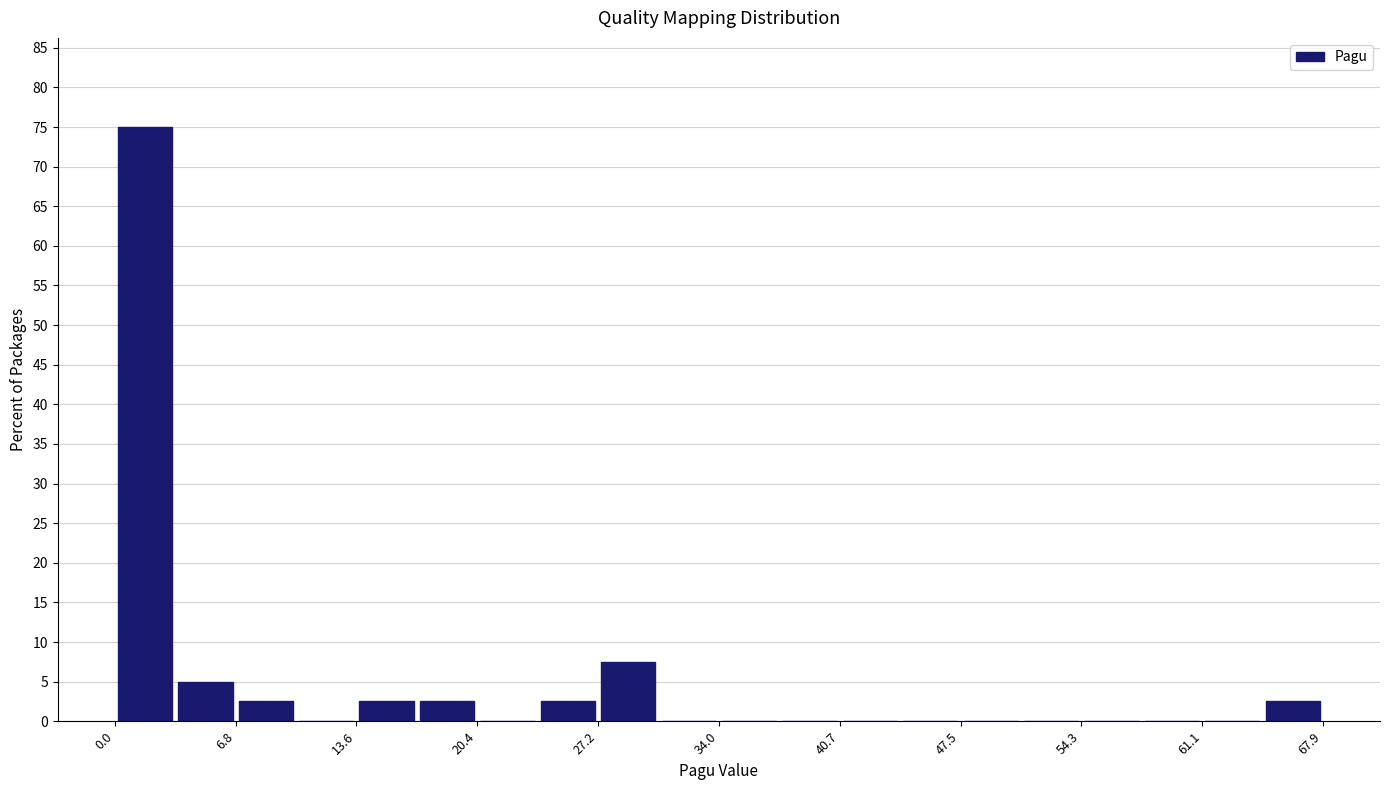

Around what value on the x-axis is the tallest bar? Give the approximate position of its centre, as read against the axis.

2